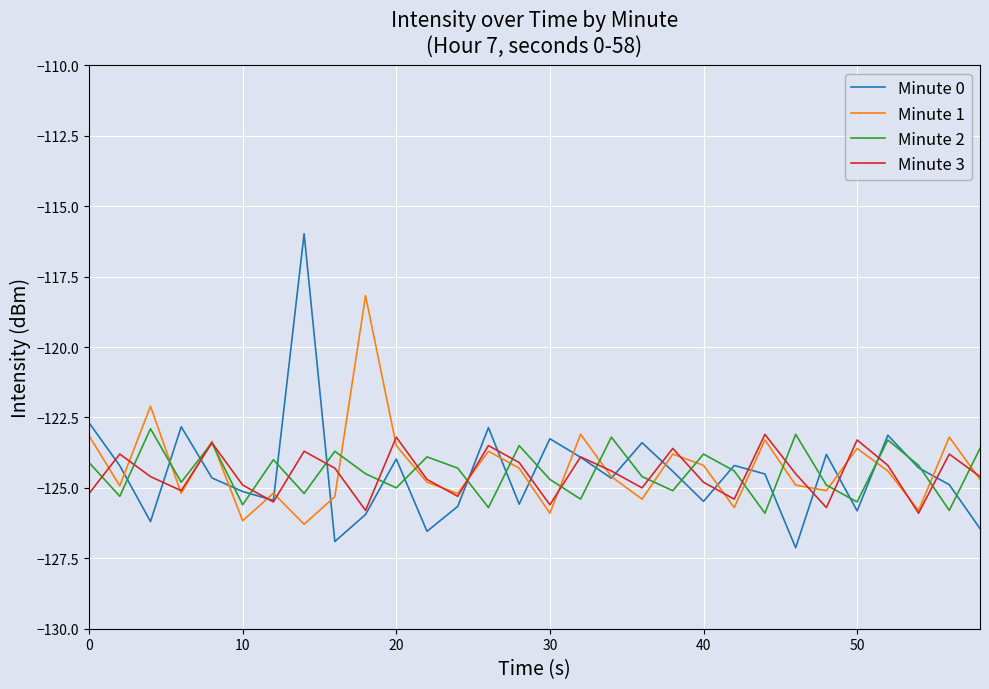

Which series has the largest range (max minus min)?

Minute 0